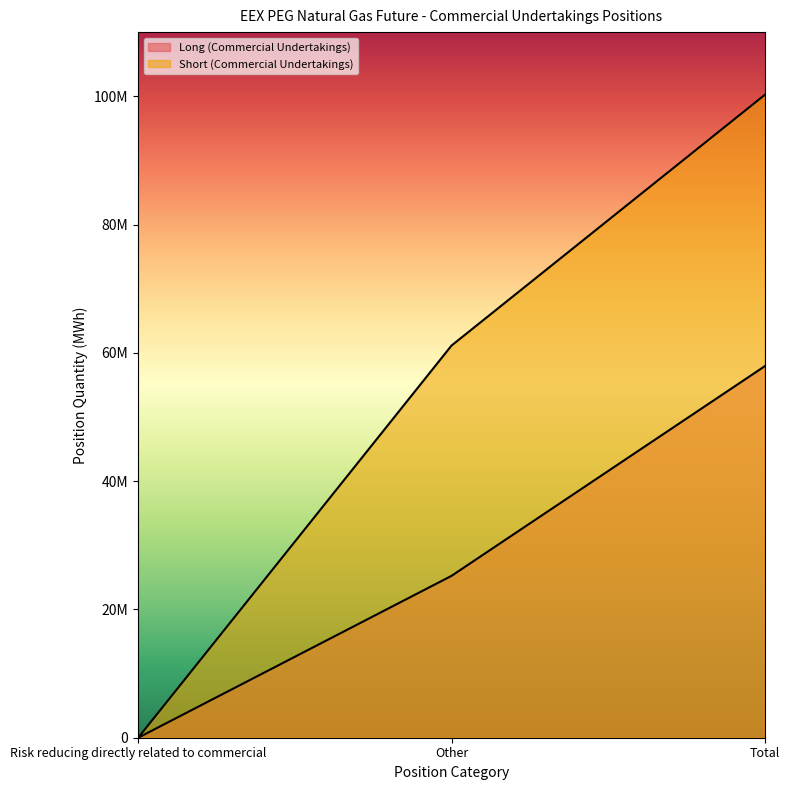

What is the total value across all series at Other?

86374597